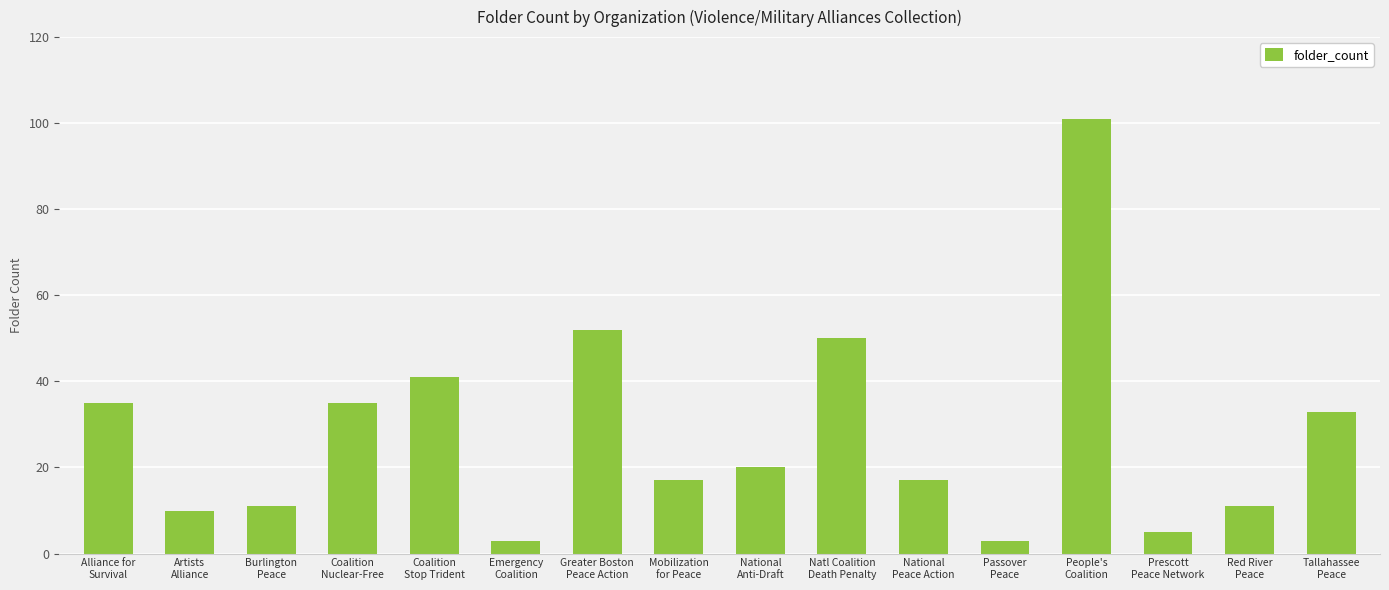

At which label is the value closest to 52?

Greater Boston
Peace Action